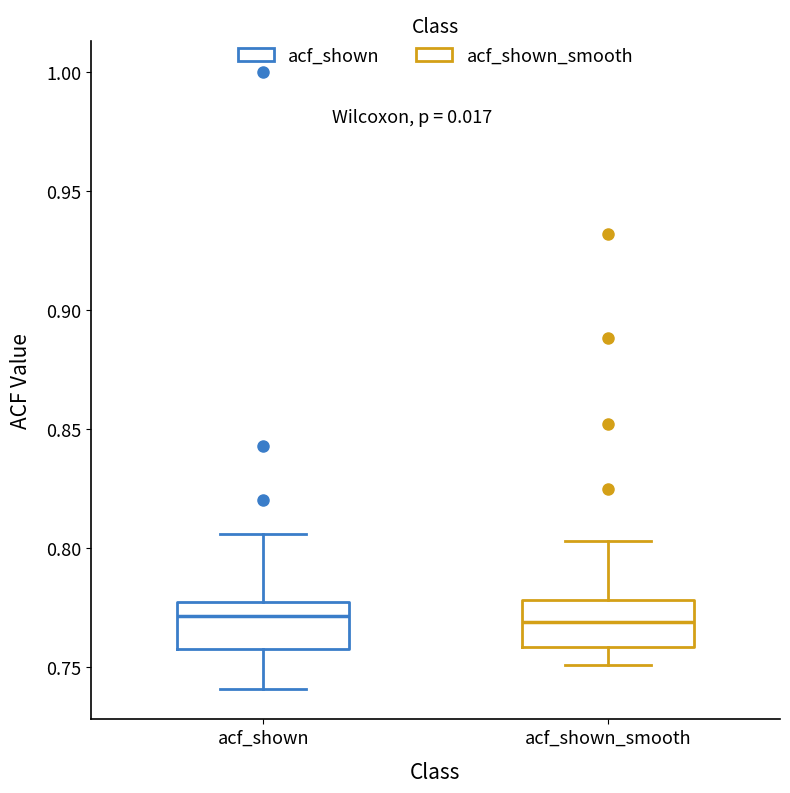

Where is the upper edge of the box for acf_shown on the y-axis? The values are not printed on the chart, so give them approximately, as read against the axis.

0.775